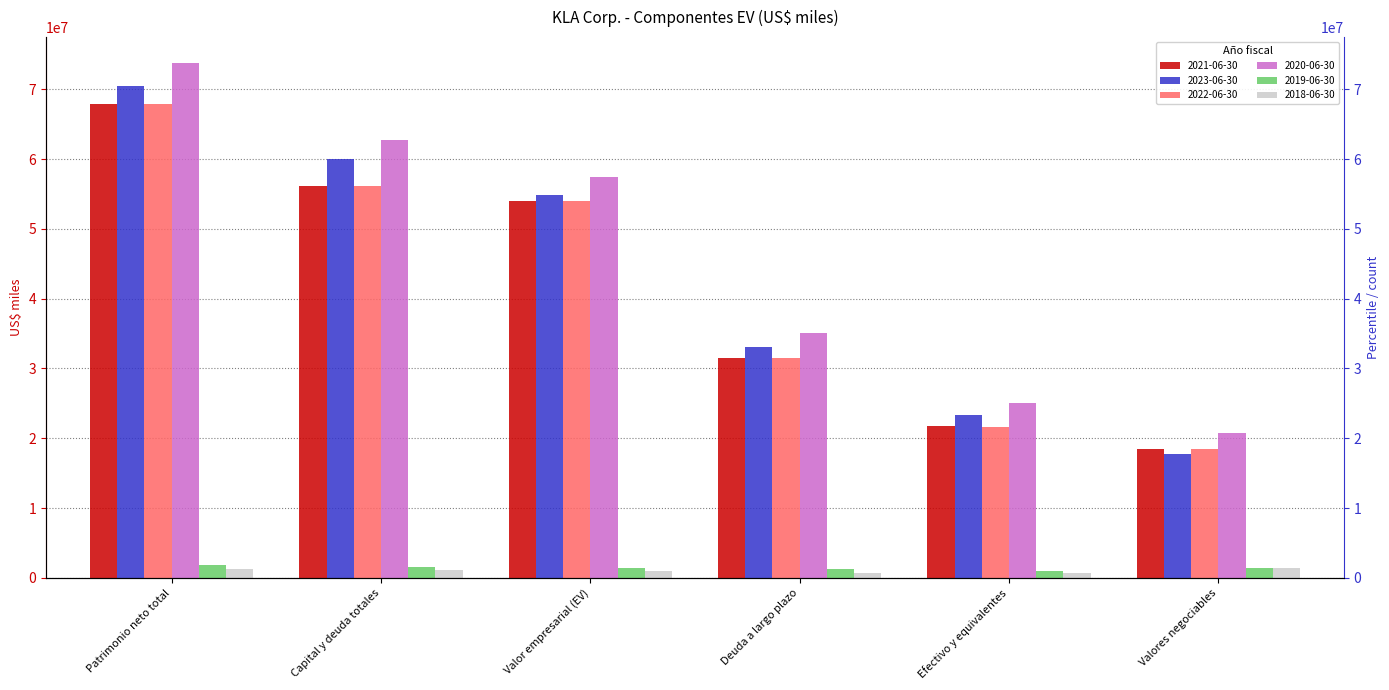

Between Patrimonio neto total and Valor empresarial (EV), which series saw the biggest shift?

2020-06-30